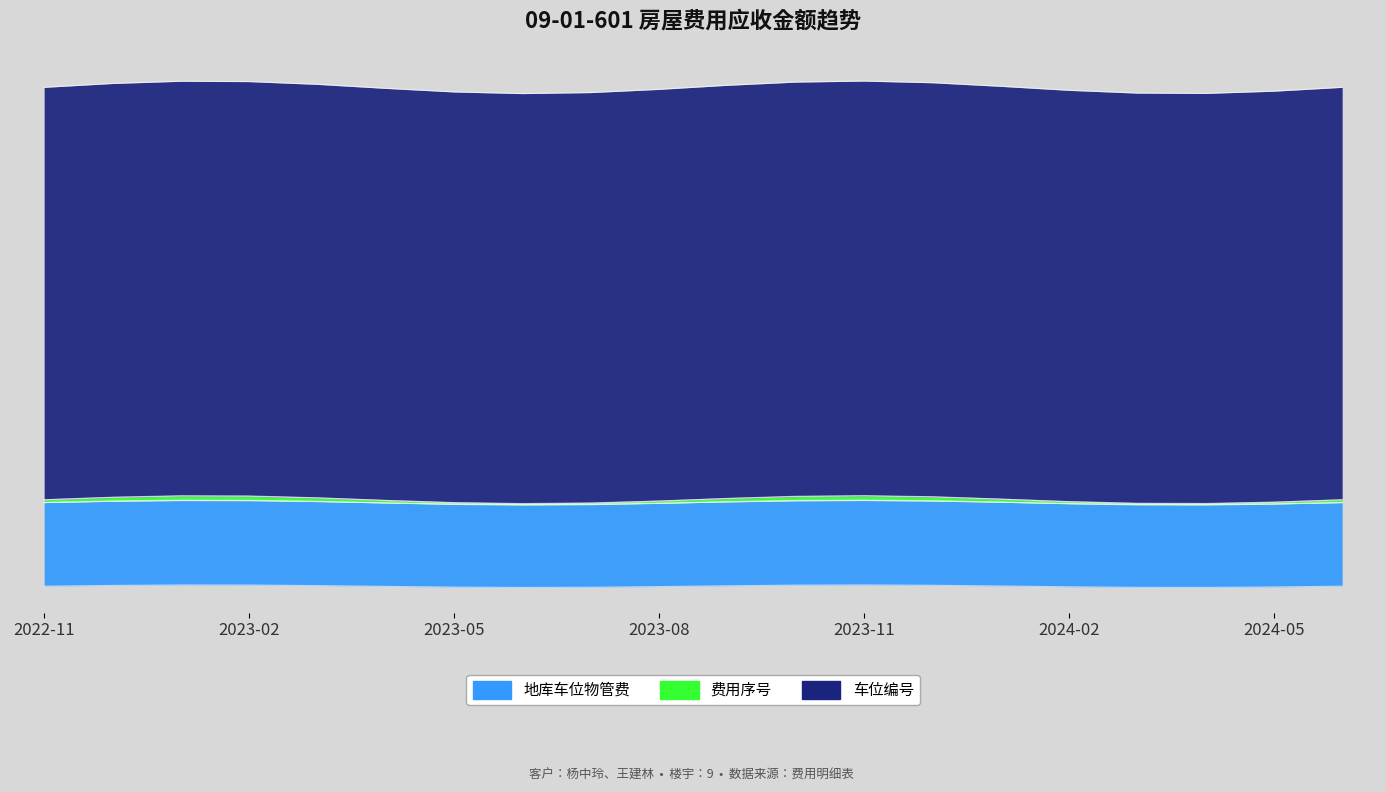

At which label does 地库车位物管费 reach its peak?

2022-11